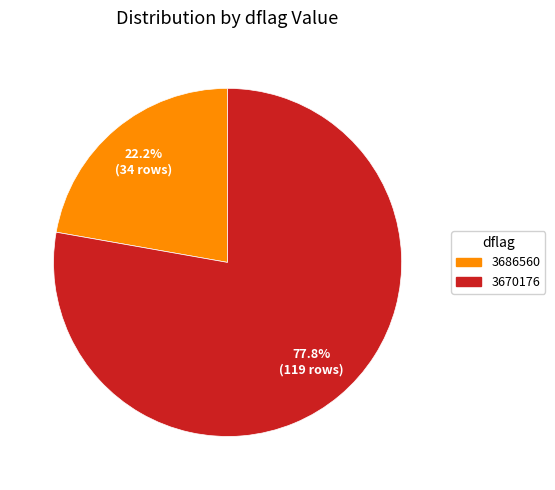

Count the number of slices in the pie.

2